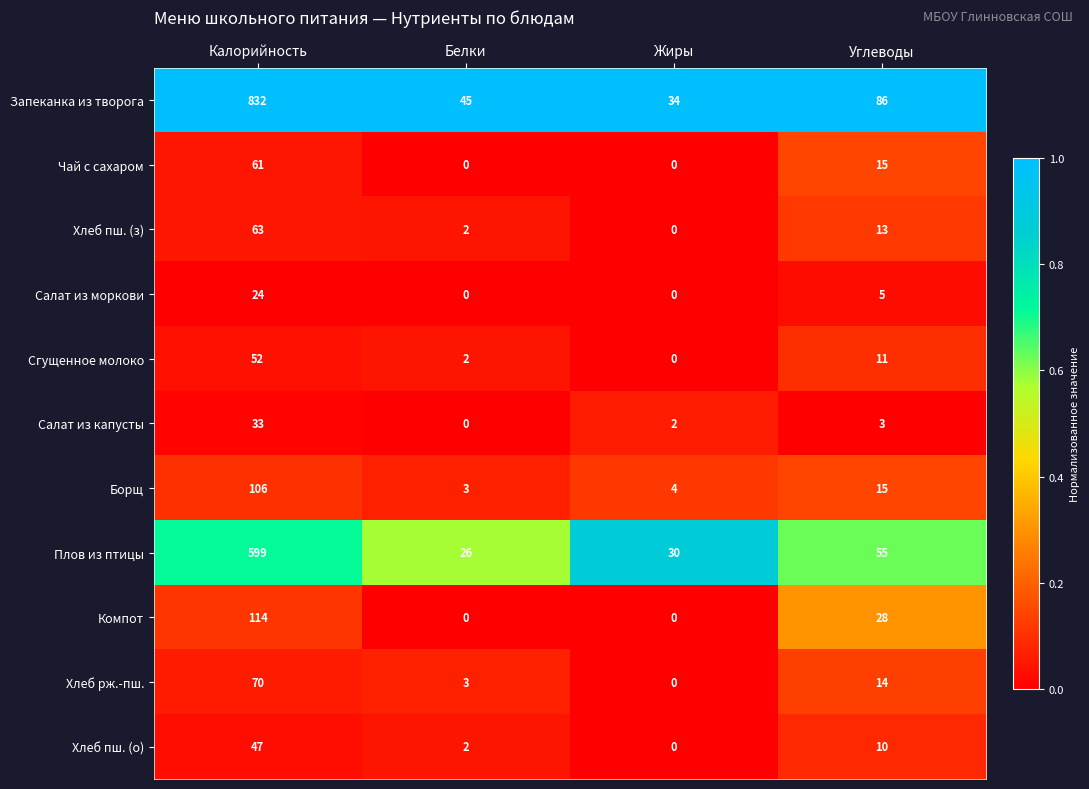

The Запеканка из творога series shows 86 at Углеводы. True or false?

True